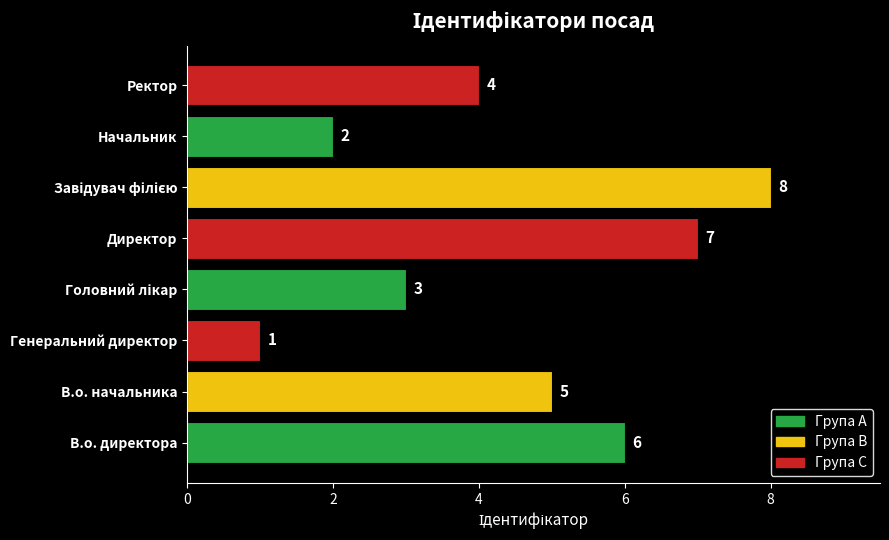

How many values are below 5?

4